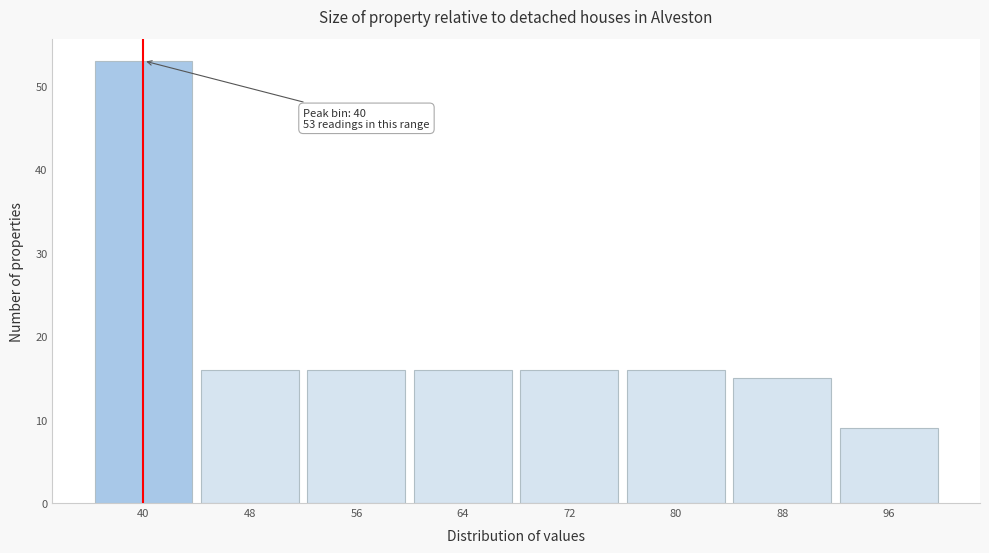

Over which range of the x-axis is the bar tallest?

36 to 44